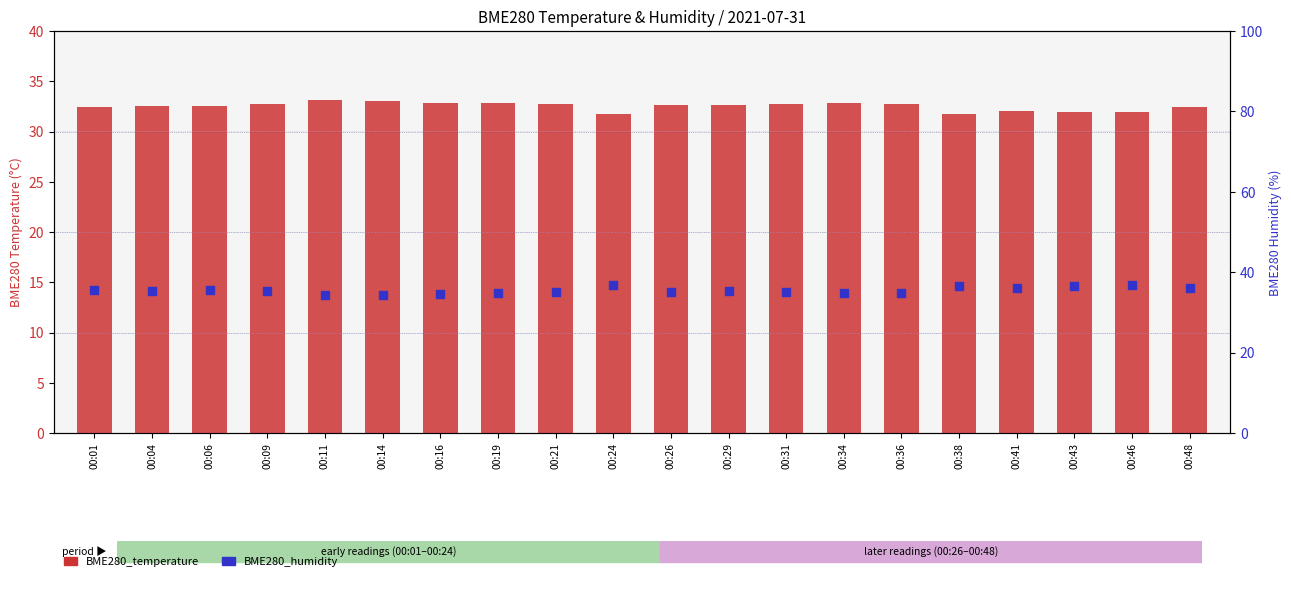

What is the total value across all series at 00:43?

68.4